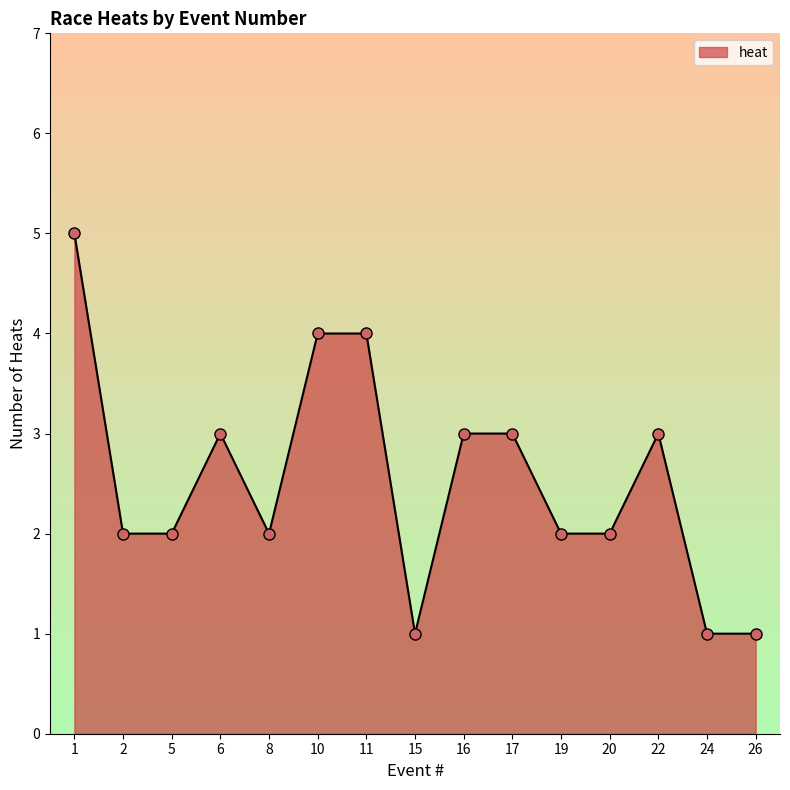

What is the value of the 15th point from the left?

1